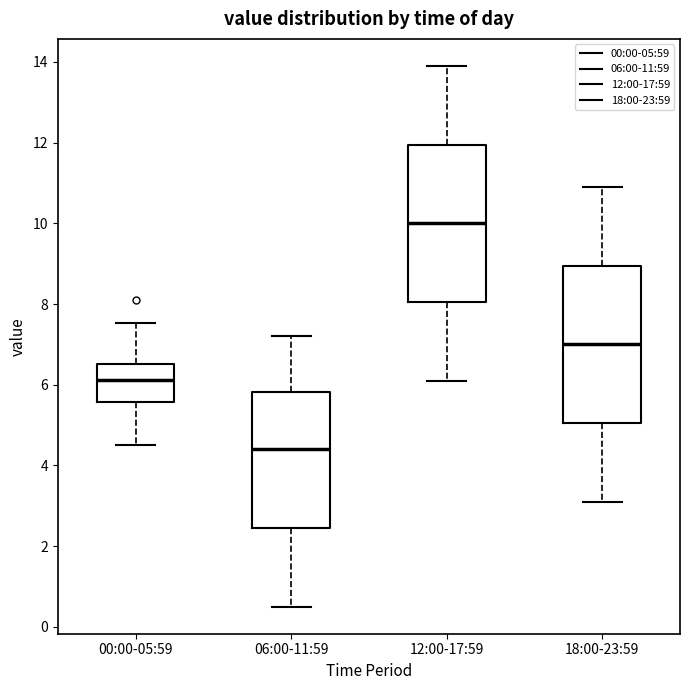

Which box's median line is the lowest?

06:00-11:59